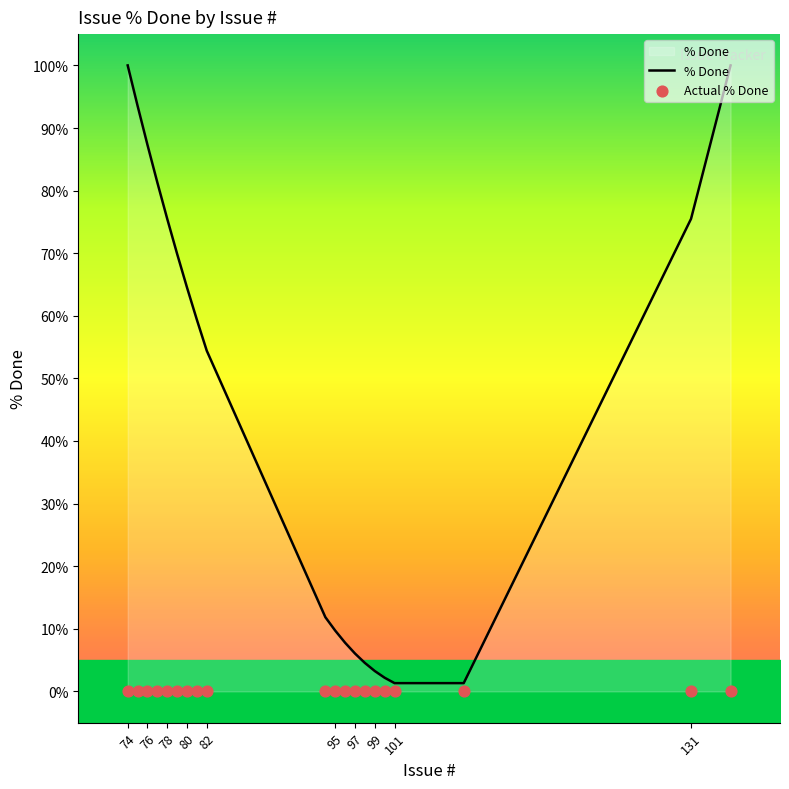

Which series has the widest spread of Y values?

% Done